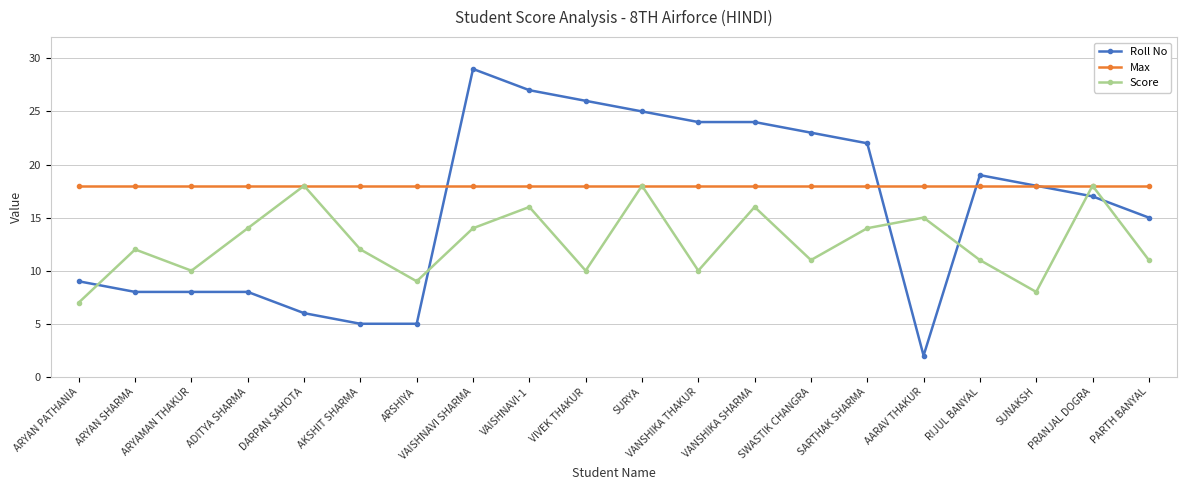

List the series in order of their overall mean, highest first.

Max, Roll No, Score